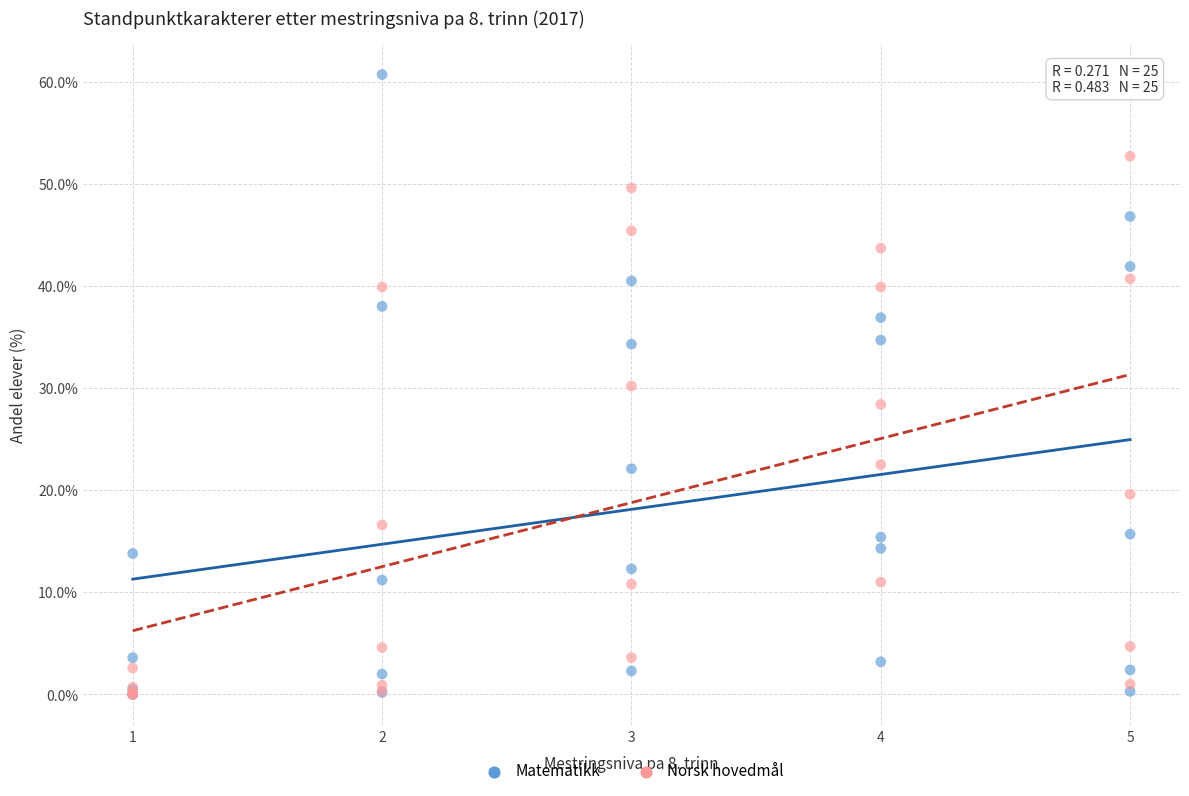

What are all the series names shown in the legend?

Matematikk, Norsk hovedmål